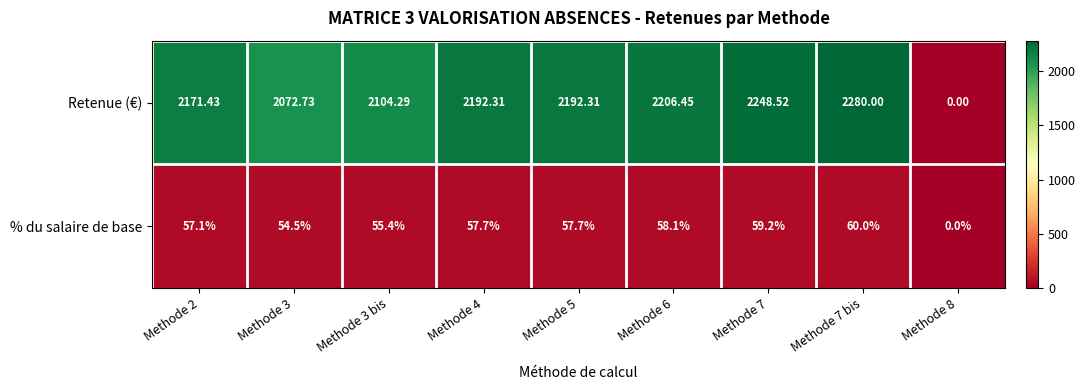

Which series changed the most between Methode 7 and Methode 7 bis?

Retenue (€)